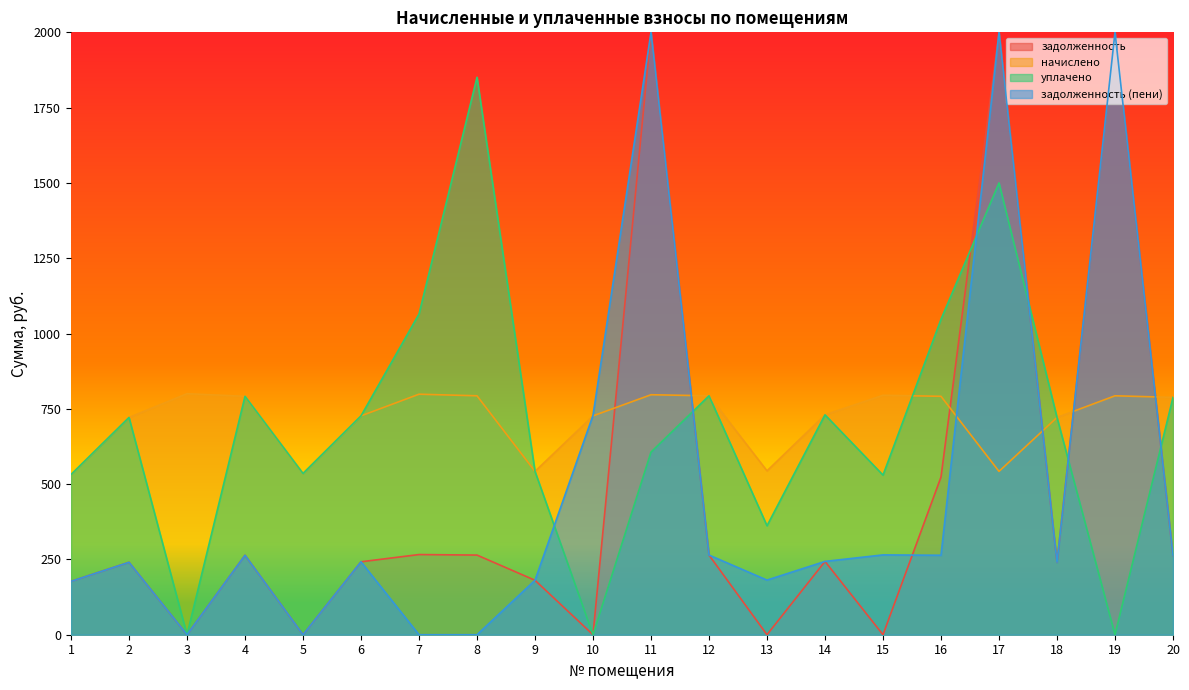

Does the chart display data point markers on the line(s)?

No